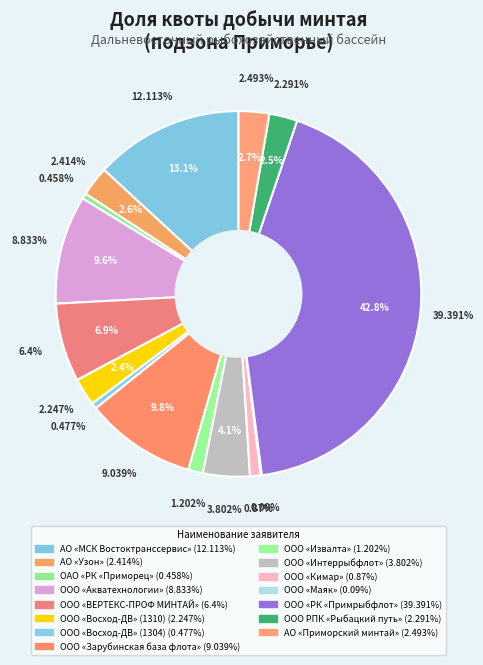

What percentage is the ООО «Зарубинская база флота» slice, to the nearest percent?

10%